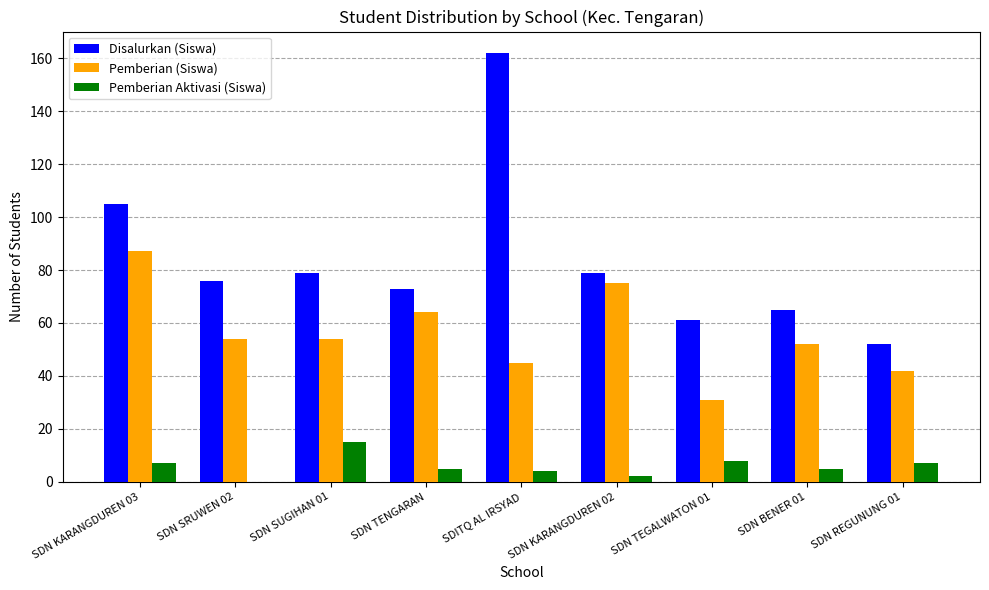

What is the maximum value shown in the chart?

162